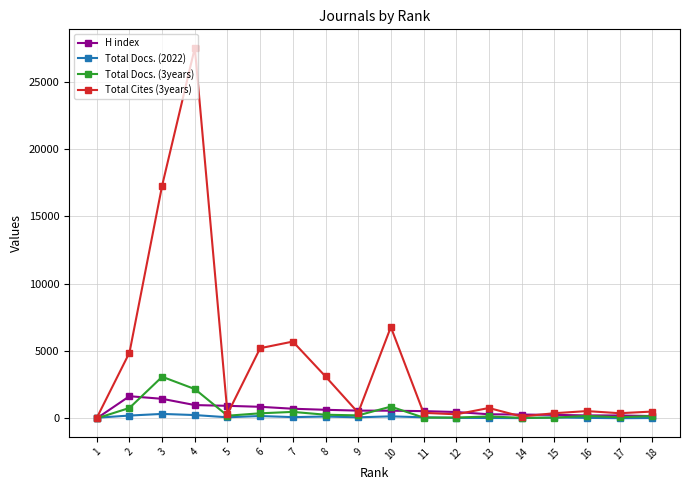

The value of Total Cites (3years) at 13 is 779. True or false?

True